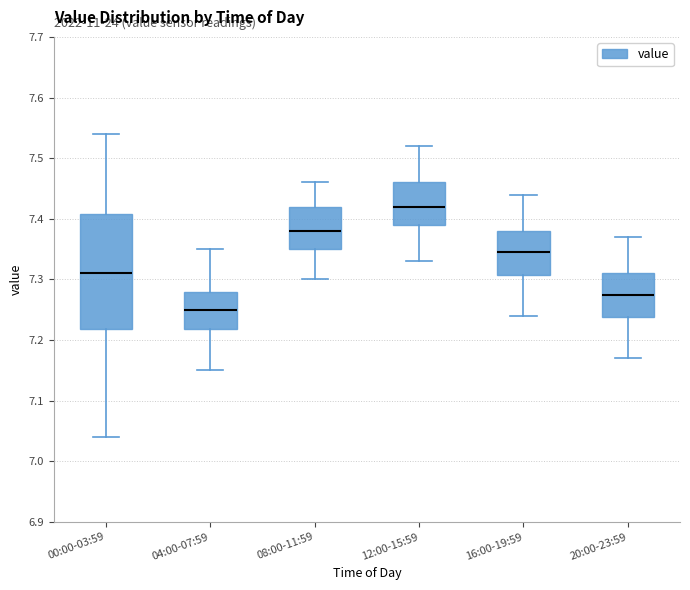

Reading left to right, read every box against the y-axis: the position of its median line, the range the box covers, and the ends of its whiskers. The values are not printed on the chart, so give them approximately, as read against the axis.

00:00-03:59: median 7.31, box 7.22 to 7.41, whiskers 7.04 to 7.54
04:00-07:59: median 7.25, box 7.22 to 7.28, whiskers 7.15 to 7.35
08:00-11:59: median 7.38, box 7.35 to 7.42, whiskers 7.30 to 7.46
12:00-15:59: median 7.42, box 7.39 to 7.46, whiskers 7.33 to 7.52
16:00-19:59: median 7.35, box 7.31 to 7.38, whiskers 7.24 to 7.44
20:00-23:59: median 7.28, box 7.24 to 7.31, whiskers 7.17 to 7.37